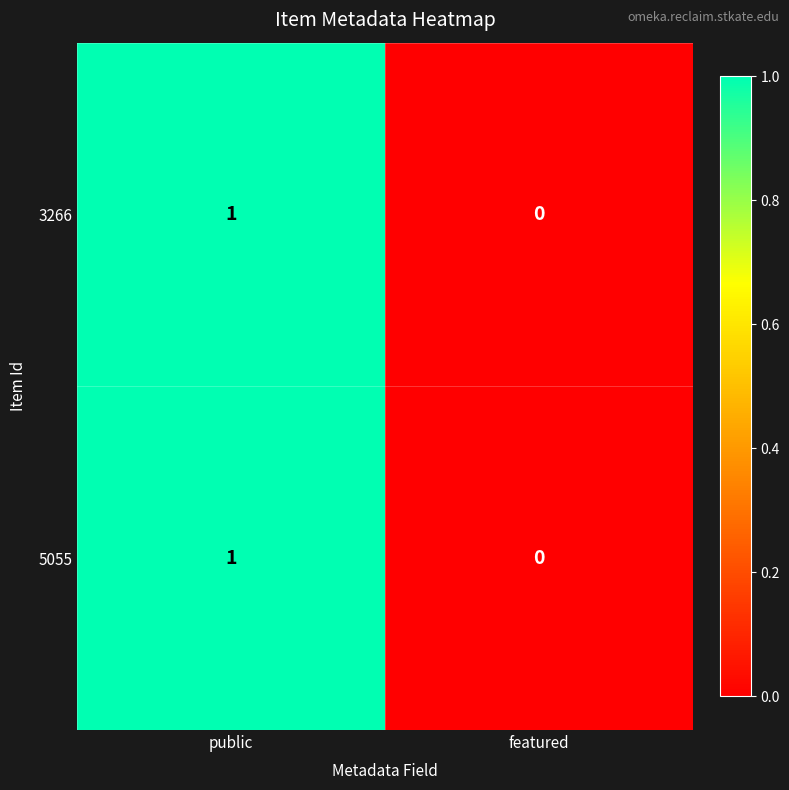

Reading right to left, what are all the values shown in this chart?

3266: featured=0	public=1
5055: featured=0	public=1